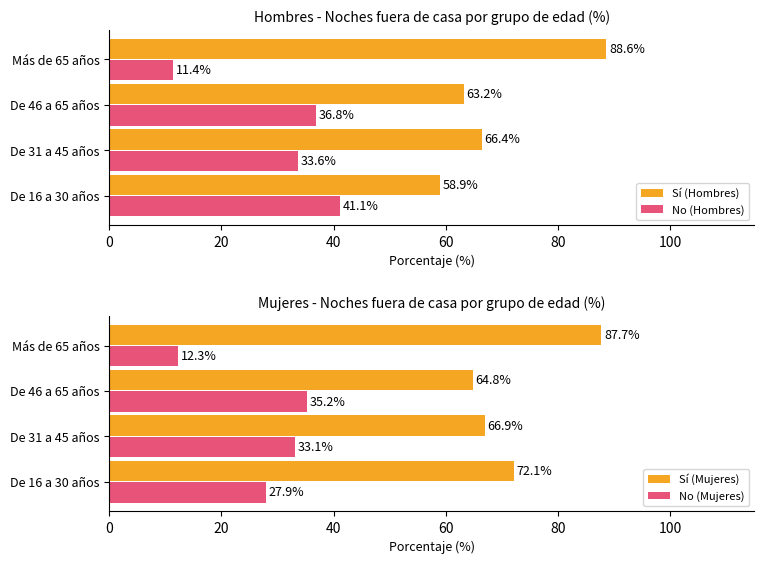

What is the value of the No (Mujeres) bar at the 3rd from the left?

35.2